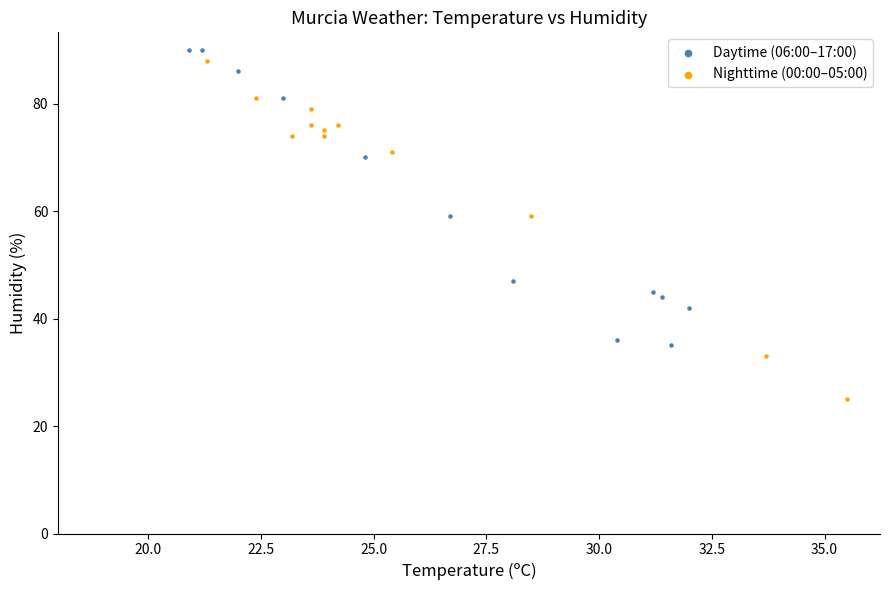

Which series has the widest spread of Y values?

Nighttime (00:00–05:00)